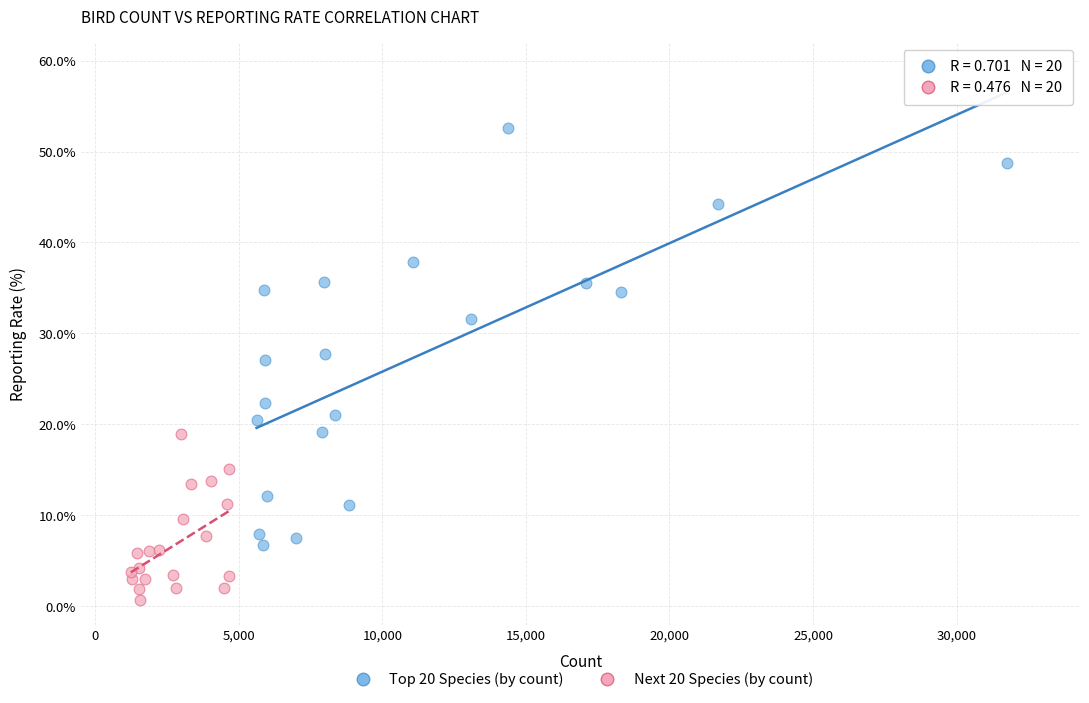

Which series contains the highest Y value?

Top 20 Species (by count)